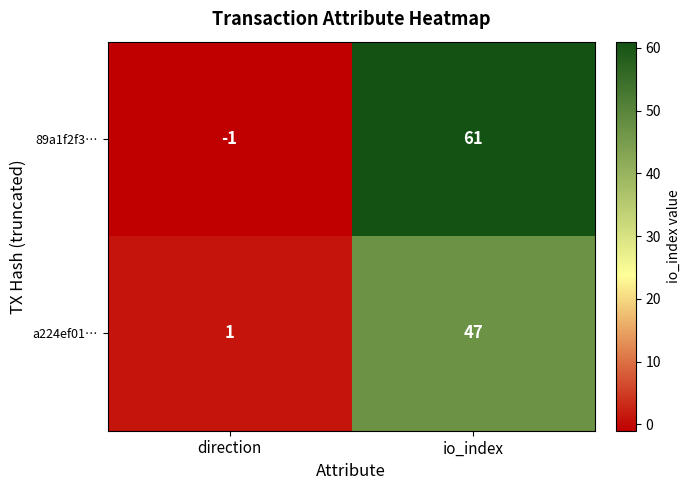

What is the greatest value displayed?

61